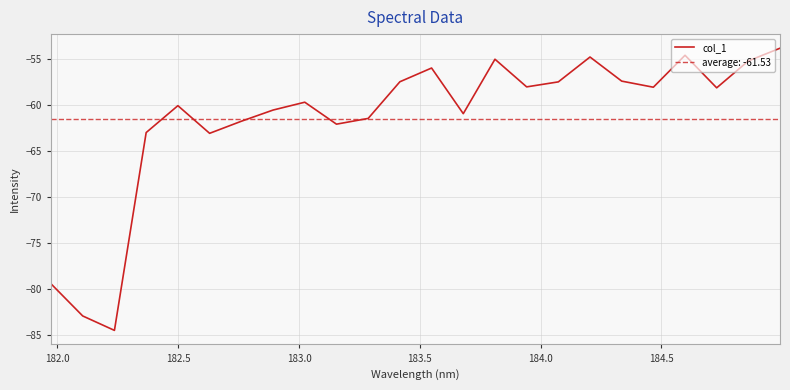

What is the highest value of the col_1 series?

-53.9